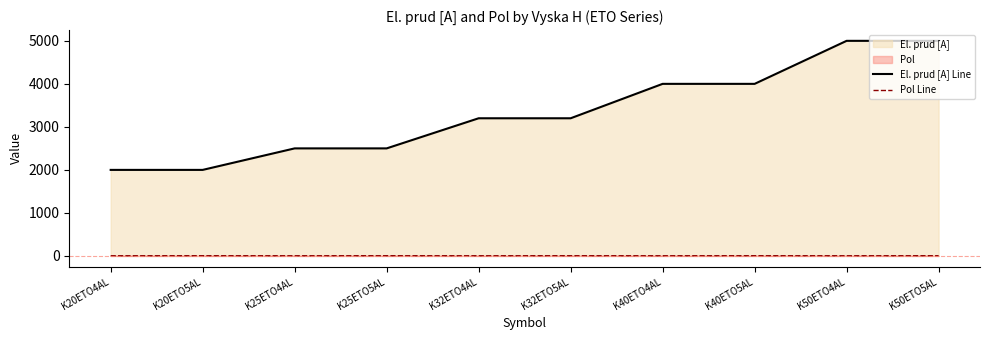

Rank the series by their maximum value, from highest to lowest.

El. prud [A] Line, Pol Line